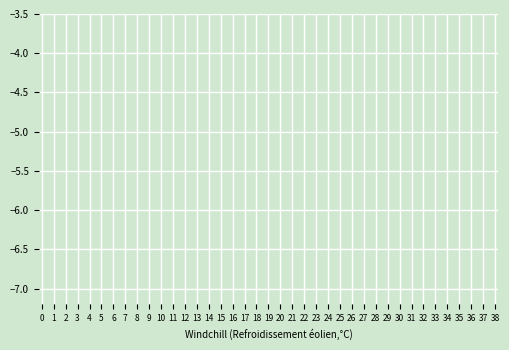

Is it true that the value at 27 is -4.3?

False